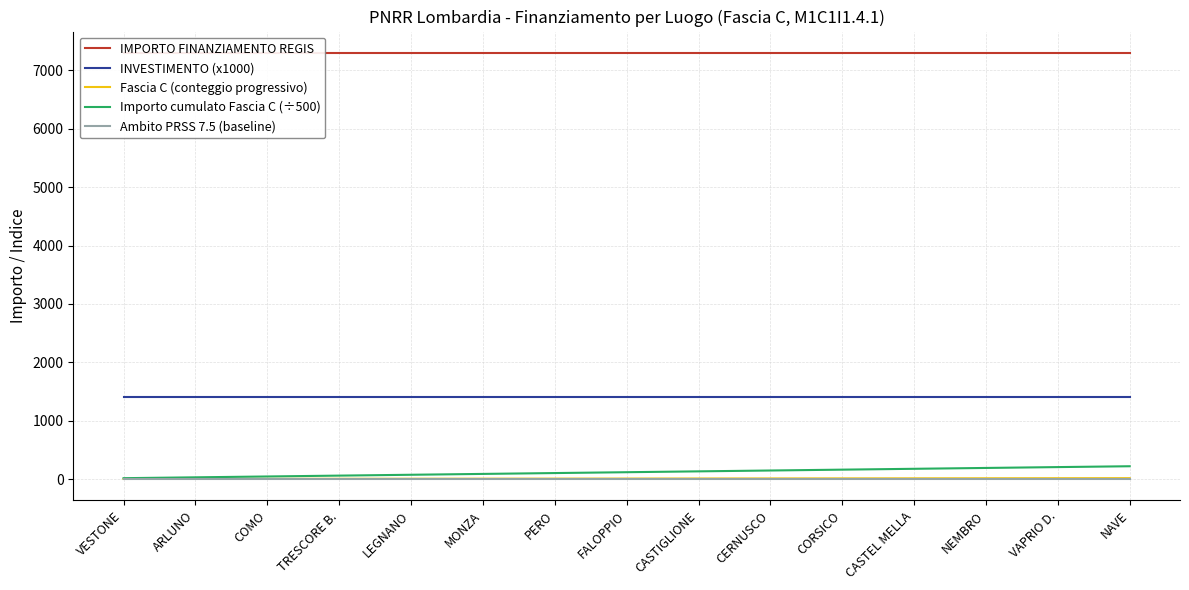

Which series has the largest total across all categories?

IMPORTO FINANZIAMENTO REGIS